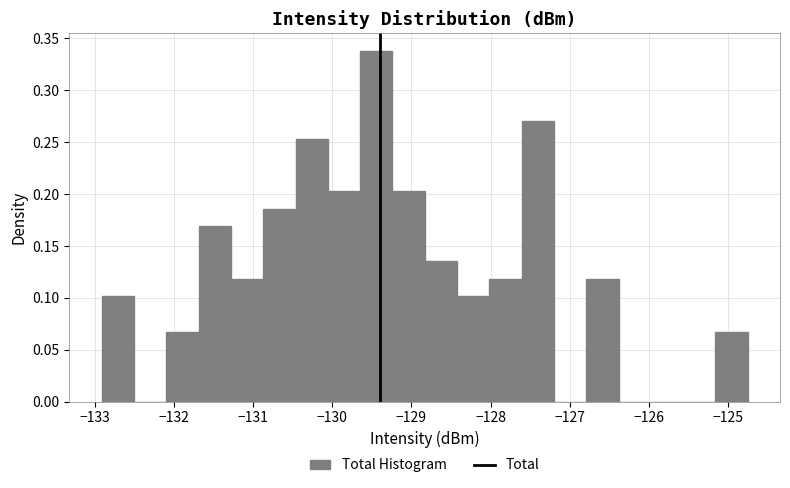

Reading left to right, transcribe this chart: for each bar, give the range it covers on the x-axis and its height. Neither the bar edges nor the heights are printed on the chart, so give them approximately, as read against the axes.

-132.9 to -132.5: 0.100
-132.5 to -132.1: 0
-132.1 to -131.7: 0.070
-131.7 to -131.3: 0.170
-131.3 to -130.9: 0.120
-130.9 to -130.5: 0.185
-130.5 to -130.1: 0.255
-130.1 to -129.6: 0.205
-129.6 to -129.2: 0.340
-129.2 to -128.8: 0.205
-128.8 to -128.4: 0.135
-128.4 to -128.0: 0.100
-128.0 to -127.6: 0.120
-127.6 to -127.2: 0.270
-127.2 to -126.8: 0
-126.8 to -126.4: 0.120
-126.4 to -126.0: 0
-126.0 to -125.6: 0
-125.6 to -125.2: 0
-125.2 to -124.8: 0.070